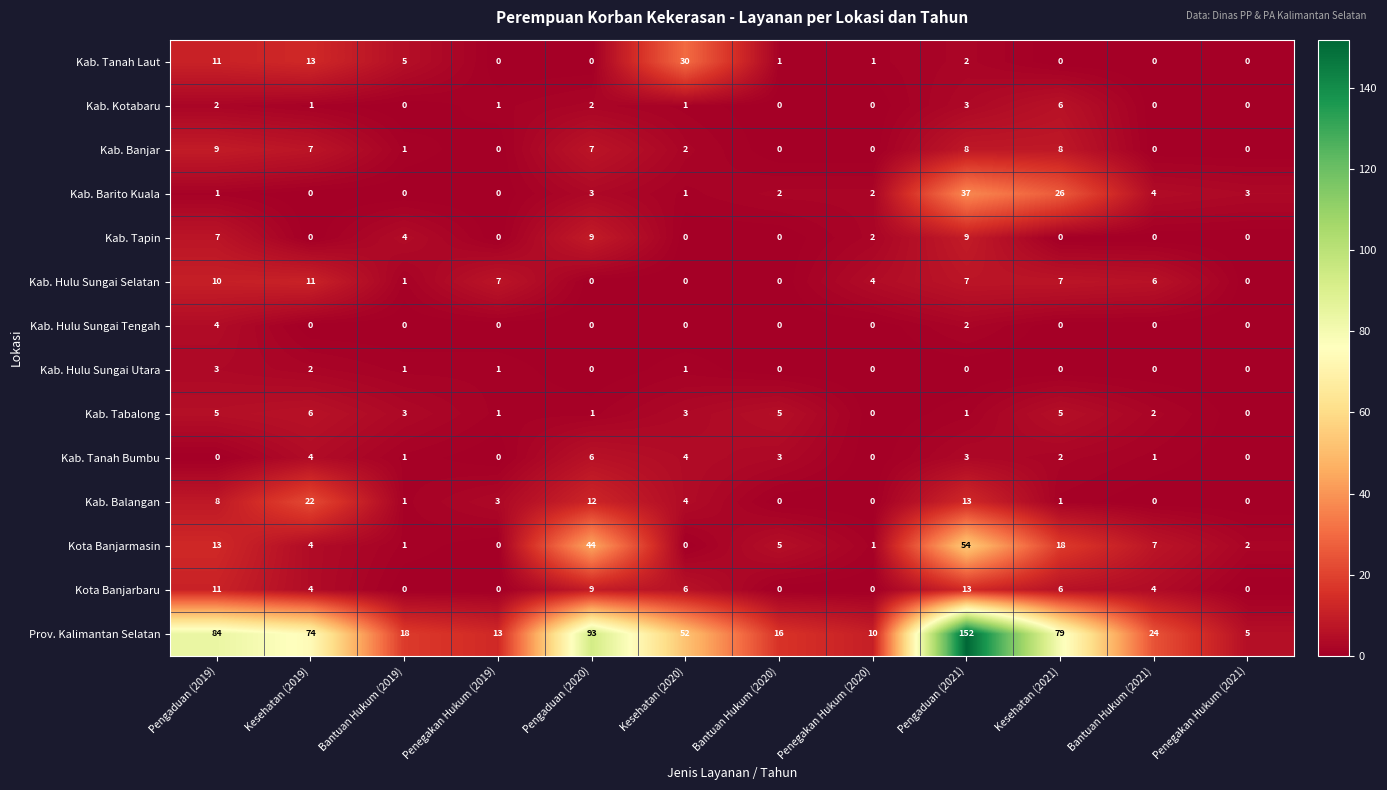

What is the maximum value for Kota Banjarmasin?

54